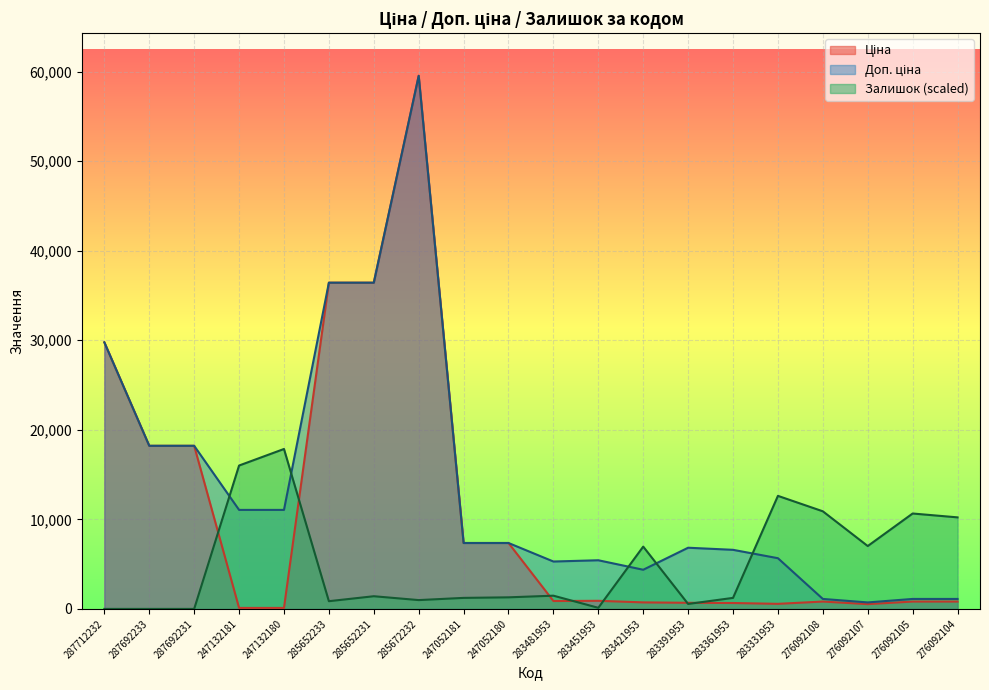

Reading left to right, list all the values displayed in this chart.

Ціна: 29761.5	18212.0	18212.0	110.5	110.5	36424.0	36424.0	59523.0	7360.2	7360.2	882.1	905.5	728.8	683.2	659.8	566.2	822.0	534.3	822.0	822.0
Доп. ціна: 29761.5	18212.0	18212.0	11055.0	11055.0	36424.0	36424.0	59523.0	7360.2	7360.2	5292.4	5432.8	4372.9	6831.9	6597.9	5662.1	1114.0	724.0	1114.0	1114.0
Залишок: 0.0	0.0	0.0	16009.6	17856.9	862.1	1416.2	985.2	1231.5	1293.1	1477.8	123.2	6958.0	554.2	1231.5	12623.0	10898.9	7019.6	10652.6	10221.5